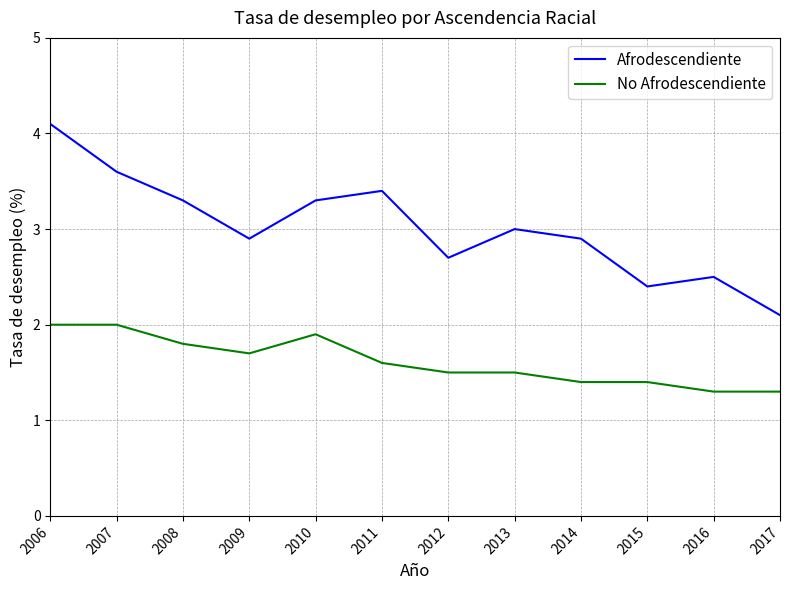

Is this an area chart (filled region under the line)?

No